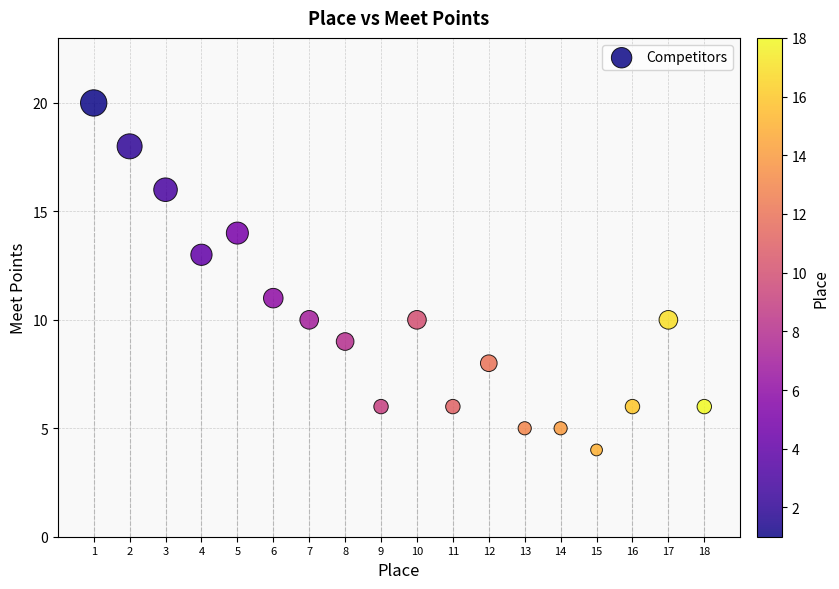

What is the range of Y values (max minus min)?

16